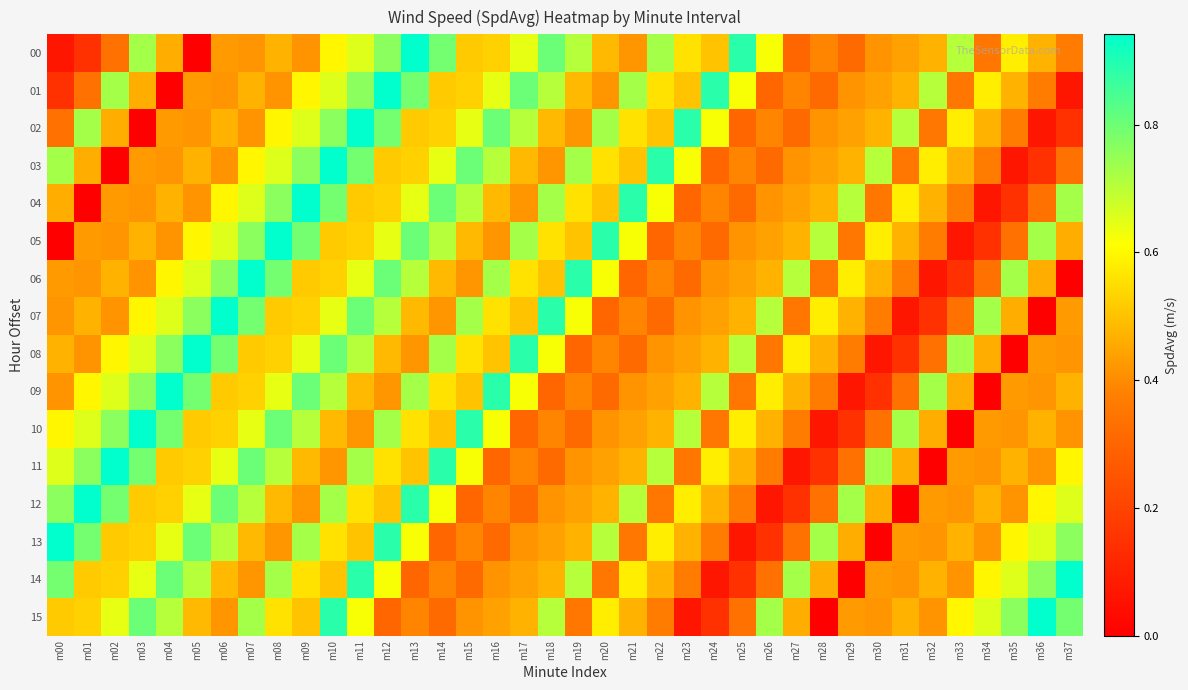

Reading left to right, transcribe all the data shown in this chart.

00: m00=0.1	m01=0.1	m02=0.3	m03=0.7	m04=0.5	m05=0.0	m06=0.4	m07=0.4	m08=0.5	m09=0.4	m10=0.6	m11=0.7	m12=0.8	m13=0.9	m14=0.8	m15=0.5	m16=0.5	m17=0.6	m18=0.8	m19=0.7	m20=0.5	m21=0.4	m22=0.7	m23=0.6	m24=0.5	m25=0.9	m26=0.6	m27=0.3	m28=0.4	m29=0.3	m30=0.4	m31=0.4	m32=0.5	m33=0.7	m34=0.4	m35=0.6	m36=0.5	m37=0.4
01: m00=0.1	m01=0.3	m02=0.7	m03=0.5	m04=0.0	m05=0.4	m06=0.4	m07=0.5	m08=0.4	m09=0.6	m10=0.7	m11=0.8	m12=0.9	m13=0.8	m14=0.5	m15=0.5	m16=0.6	m17=0.8	m18=0.7	m19=0.5	m20=0.4	m21=0.7	m22=0.6	m23=0.5	m24=0.9	m25=0.6	m26=0.3	m27=0.4	m28=0.3	m29=0.4	m30=0.4	m31=0.5	m32=0.7	m33=0.4	m34=0.6	m35=0.5	m36=0.4	m37=0.1
02: m00=0.3	m01=0.7	m02=0.5	m03=0.0	m04=0.4	m05=0.4	m06=0.5	m07=0.4	m08=0.6	m09=0.7	m10=0.8	m11=0.9	m12=0.8	m13=0.5	m14=0.5	m15=0.6	m16=0.8	m17=0.7	m18=0.5	m19=0.4	m20=0.7	m21=0.6	m22=0.5	m23=0.9	m24=0.6	m25=0.3	m26=0.4	m27=0.3	m28=0.4	m29=0.4	m30=0.5	m31=0.7	m32=0.4	m33=0.6	m34=0.5	m35=0.4	m36=0.1	m37=0.1
03: m00=0.7	m01=0.5	m02=0.0	m03=0.4	m04=0.4	m05=0.5	m06=0.4	m07=0.6	m08=0.7	m09=0.8	m10=0.9	m11=0.8	m12=0.5	m13=0.5	m14=0.6	m15=0.8	m16=0.7	m17=0.5	m18=0.4	m19=0.7	m20=0.6	m21=0.5	m22=0.9	m23=0.6	m24=0.3	m25=0.4	m26=0.3	m27=0.4	m28=0.4	m29=0.5	m30=0.7	m31=0.4	m32=0.6	m33=0.5	m34=0.4	m35=0.1	m36=0.1	m37=0.3
04: m00=0.5	m01=0.0	m02=0.4	m03=0.4	m04=0.5	m05=0.4	m06=0.6	m07=0.7	m08=0.8	m09=0.9	m10=0.8	m11=0.5	m12=0.5	m13=0.6	m14=0.8	m15=0.7	m16=0.5	m17=0.4	m18=0.7	m19=0.6	m20=0.5	m21=0.9	m22=0.6	m23=0.3	m24=0.4	m25=0.3	m26=0.4	m27=0.4	m28=0.5	m29=0.7	m30=0.4	m31=0.6	m32=0.5	m33=0.4	m34=0.1	m35=0.1	m36=0.3	m37=0.7
05: m00=0.0	m01=0.4	m02=0.4	m03=0.5	m04=0.4	m05=0.6	m06=0.7	m07=0.8	m08=0.9	m09=0.8	m10=0.5	m11=0.5	m12=0.6	m13=0.8	m14=0.7	m15=0.5	m16=0.4	m17=0.7	m18=0.6	m19=0.5	m20=0.9	m21=0.6	m22=0.3	m23=0.4	m24=0.3	m25=0.4	m26=0.4	m27=0.5	m28=0.7	m29=0.4	m30=0.6	m31=0.5	m32=0.4	m33=0.1	m34=0.1	m35=0.3	m36=0.7	m37=0.5
06: m00=0.4	m01=0.4	m02=0.5	m03=0.4	m04=0.6	m05=0.7	m06=0.8	m07=0.9	m08=0.8	m09=0.5	m10=0.5	m11=0.6	m12=0.8	m13=0.7	m14=0.5	m15=0.4	m16=0.7	m17=0.6	m18=0.5	m19=0.9	m20=0.6	m21=0.3	m22=0.4	m23=0.3	m24=0.4	m25=0.4	m26=0.5	m27=0.7	m28=0.4	m29=0.6	m30=0.5	m31=0.4	m32=0.1	m33=0.1	m34=0.3	m35=0.7	m36=0.5	m37=0.0
07: m00=0.4	m01=0.5	m02=0.4	m03=0.6	m04=0.7	m05=0.8	m06=0.9	m07=0.8	m08=0.5	m09=0.5	m10=0.6	m11=0.8	m12=0.7	m13=0.5	m14=0.4	m15=0.7	m16=0.6	m17=0.5	m18=0.9	m19=0.6	m20=0.3	m21=0.4	m22=0.3	m23=0.4	m24=0.4	m25=0.5	m26=0.7	m27=0.4	m28=0.6	m29=0.5	m30=0.4	m31=0.1	m32=0.1	m33=0.3	m34=0.7	m35=0.5	m36=0.0	m37=0.4
08: m00=0.5	m01=0.4	m02=0.6	m03=0.7	m04=0.8	m05=0.9	m06=0.8	m07=0.5	m08=0.5	m09=0.6	m10=0.8	m11=0.7	m12=0.5	m13=0.4	m14=0.7	m15=0.6	m16=0.5	m17=0.9	m18=0.6	m19=0.3	m20=0.4	m21=0.3	m22=0.4	m23=0.4	m24=0.5	m25=0.7	m26=0.4	m27=0.6	m28=0.5	m29=0.4	m30=0.1	m31=0.1	m32=0.3	m33=0.7	m34=0.5	m35=0.0	m36=0.4	m37=0.4
09: m00=0.4	m01=0.6	m02=0.7	m03=0.8	m04=0.9	m05=0.8	m06=0.5	m07=0.5	m08=0.6	m09=0.8	m10=0.7	m11=0.5	m12=0.4	m13=0.7	m14=0.6	m15=0.5	m16=0.9	m17=0.6	m18=0.3	m19=0.4	m20=0.3	m21=0.4	m22=0.4	m23=0.5	m24=0.7	m25=0.4	m26=0.6	m27=0.5	m28=0.4	m29=0.1	m30=0.1	m31=0.3	m32=0.7	m33=0.5	m34=0.0	m35=0.4	m36=0.4	m37=0.5
10: m00=0.6	m01=0.7	m02=0.8	m03=0.9	m04=0.8	m05=0.5	m06=0.5	m07=0.6	m08=0.8	m09=0.7	m10=0.5	m11=0.4	m12=0.7	m13=0.6	m14=0.5	m15=0.9	m16=0.6	m17=0.3	m18=0.4	m19=0.3	m20=0.4	m21=0.4	m22=0.5	m23=0.7	m24=0.4	m25=0.6	m26=0.5	m27=0.4	m28=0.1	m29=0.1	m30=0.3	m31=0.7	m32=0.5	m33=0.0	m34=0.4	m35=0.4	m36=0.5	m37=0.4
11: m00=0.7	m01=0.8	m02=0.9	m03=0.8	m04=0.5	m05=0.5	m06=0.6	m07=0.8	m08=0.7	m09=0.5	m10=0.4	m11=0.7	m12=0.6	m13=0.5	m14=0.9	m15=0.6	m16=0.3	m17=0.4	m18=0.3	m19=0.4	m20=0.4	m21=0.5	m22=0.7	m23=0.4	m24=0.6	m25=0.5	m26=0.4	m27=0.1	m28=0.1	m29=0.3	m30=0.7	m31=0.5	m32=0.0	m33=0.4	m34=0.4	m35=0.5	m36=0.4	m37=0.6
12: m00=0.8	m01=0.9	m02=0.8	m03=0.5	m04=0.5	m05=0.6	m06=0.8	m07=0.7	m08=0.5	m09=0.4	m10=0.7	m11=0.6	m12=0.5	m13=0.9	m14=0.6	m15=0.3	m16=0.4	m17=0.3	m18=0.4	m19=0.4	m20=0.5	m21=0.7	m22=0.4	m23=0.6	m24=0.5	m25=0.4	m26=0.1	m27=0.1	m28=0.3	m29=0.7	m30=0.5	m31=0.0	m32=0.4	m33=0.4	m34=0.5	m35=0.4	m36=0.6	m37=0.7
13: m00=0.9	m01=0.8	m02=0.5	m03=0.5	m04=0.6	m05=0.8	m06=0.7	m07=0.5	m08=0.4	m09=0.7	m10=0.6	m11=0.5	m12=0.9	m13=0.6	m14=0.3	m15=0.4	m16=0.3	m17=0.4	m18=0.4	m19=0.5	m20=0.7	m21=0.4	m22=0.6	m23=0.5	m24=0.4	m25=0.1	m26=0.1	m27=0.3	m28=0.7	m29=0.5	m30=0.0	m31=0.4	m32=0.4	m33=0.5	m34=0.4	m35=0.6	m36=0.7	m37=0.8
14: m00=0.8	m01=0.5	m02=0.5	m03=0.6	m04=0.8	m05=0.7	m06=0.5	m07=0.4	m08=0.7	m09=0.6	m10=0.5	m11=0.9	m12=0.6	m13=0.3	m14=0.4	m15=0.3	m16=0.4	m17=0.4	m18=0.5	m19=0.7	m20=0.4	m21=0.6	m22=0.5	m23=0.4	m24=0.1	m25=0.1	m26=0.3	m27=0.7	m28=0.5	m29=0.0	m30=0.4	m31=0.4	m32=0.5	m33=0.4	m34=0.6	m35=0.7	m36=0.8	m37=0.9
15: m00=0.5	m01=0.5	m02=0.6	m03=0.8	m04=0.7	m05=0.5	m06=0.4	m07=0.7	m08=0.6	m09=0.5	m10=0.9	m11=0.6	m12=0.3	m13=0.4	m14=0.3	m15=0.4	m16=0.4	m17=0.5	m18=0.7	m19=0.4	m20=0.6	m21=0.5	m22=0.4	m23=0.1	m24=0.1	m25=0.3	m26=0.7	m27=0.5	m28=0.0	m29=0.4	m30=0.4	m31=0.5	m32=0.4	m33=0.6	m34=0.7	m35=0.8	m36=0.9	m37=0.8